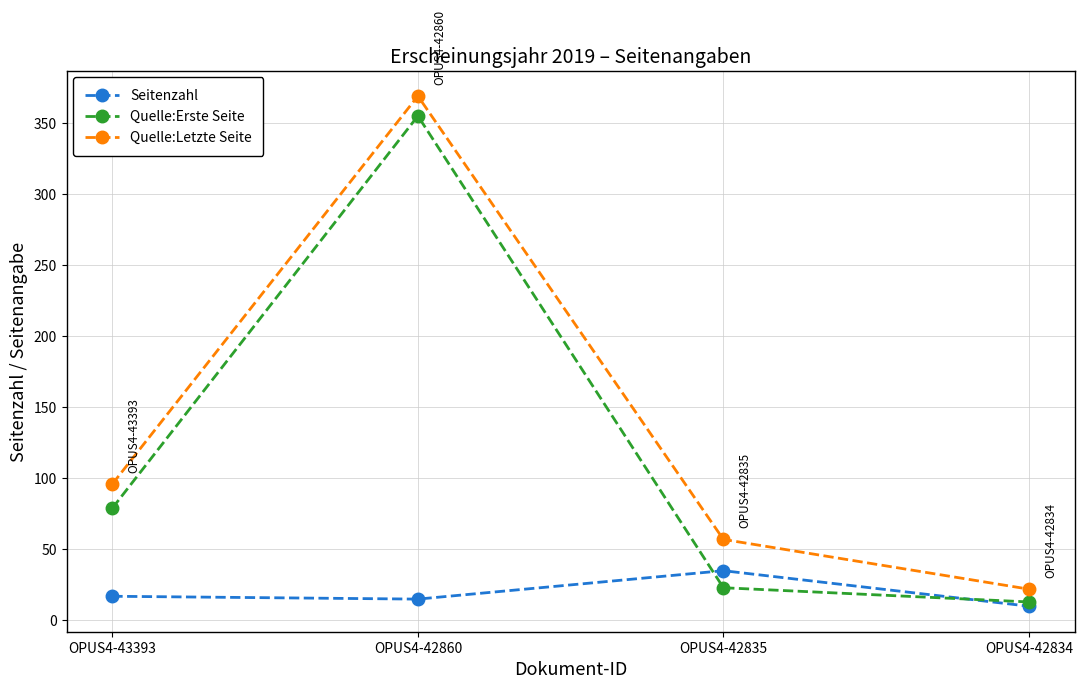

How many series are shown in this chart?

3